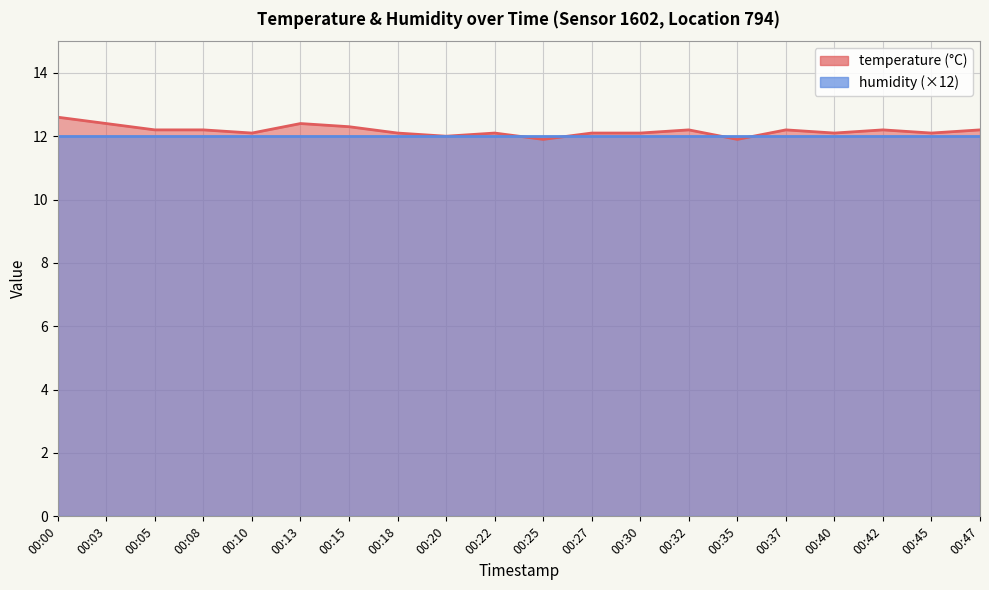

Rank the categories by value from highest to lowest.

00:00, 00:03, 00:13, 00:15, 00:05, 00:08, 00:32, 00:37, 00:42, 00:47, 00:10, 00:18, 00:22, 00:27, 00:30, 00:40, 00:45, 00:20, 00:25, 00:35